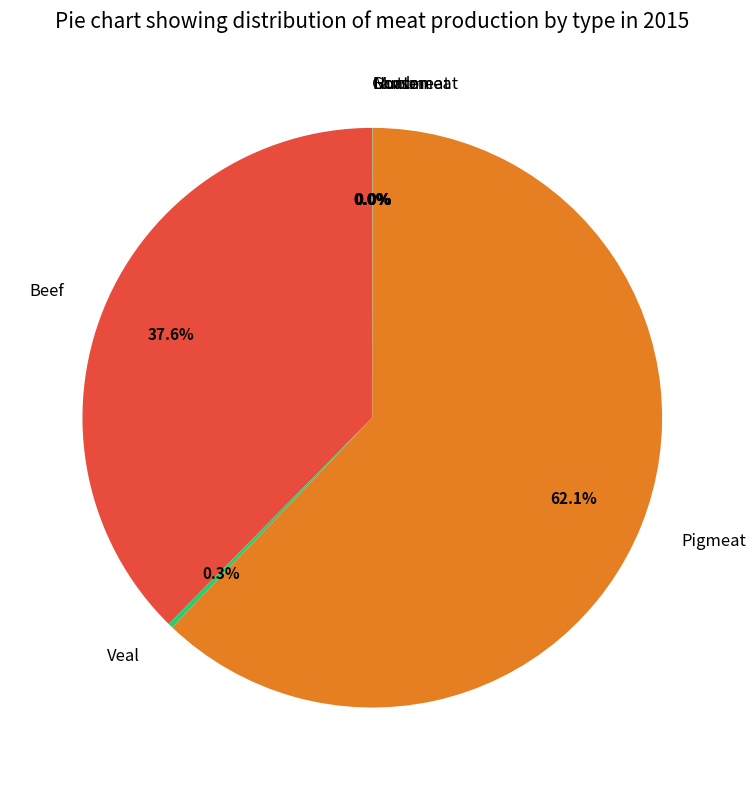

Is there a majority slice in this chart?

Yes